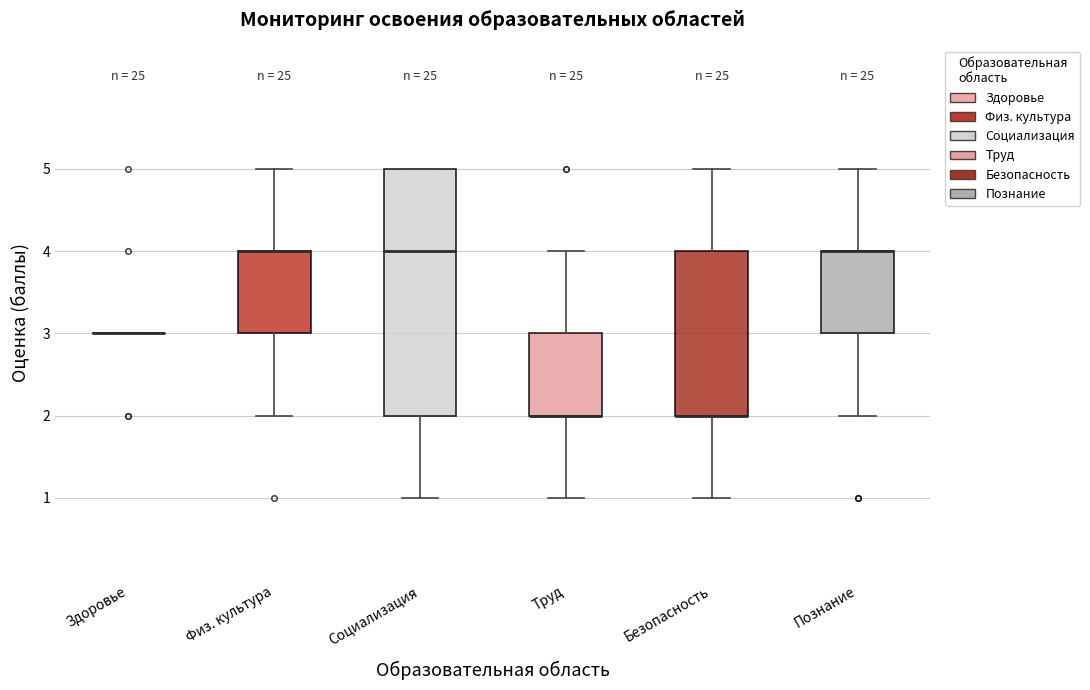

Reading left to right, read every box against the y-axis: the position of its median line, the range the box covers, and the ends of its whiskers. The values are not printed on the chart, so give them approximately, as read against the axis.

Здоровье: box collapsed to a line at 3, whiskers 3 to 3
Физ. культура: median 4 (drawn on the box's upper edge), box 3 to 4, whiskers 2 to 5
Социализация: median 4, box 2 to 5, whiskers 1 to 5
Труд: median 2 (drawn on the box's lower edge), box 2 to 3, whiskers 1 to 4
Безопасность: median 2 (drawn on the box's lower edge), box 2 to 4, whiskers 1 to 5
Познание: median 4 (drawn on the box's upper edge), box 3 to 4, whiskers 2 to 5